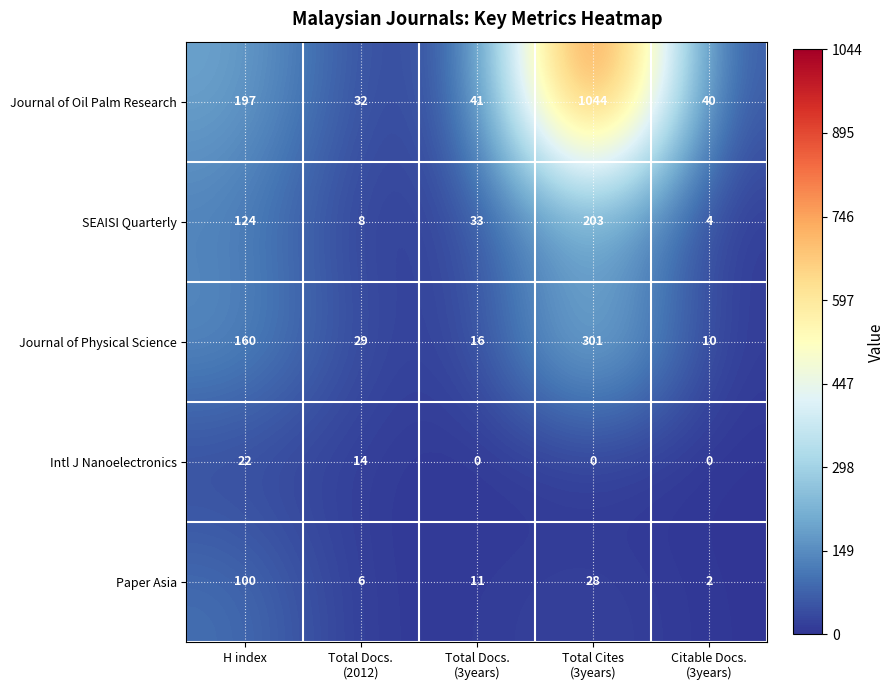

What is the average value of the Journal of Physical Science series?

103